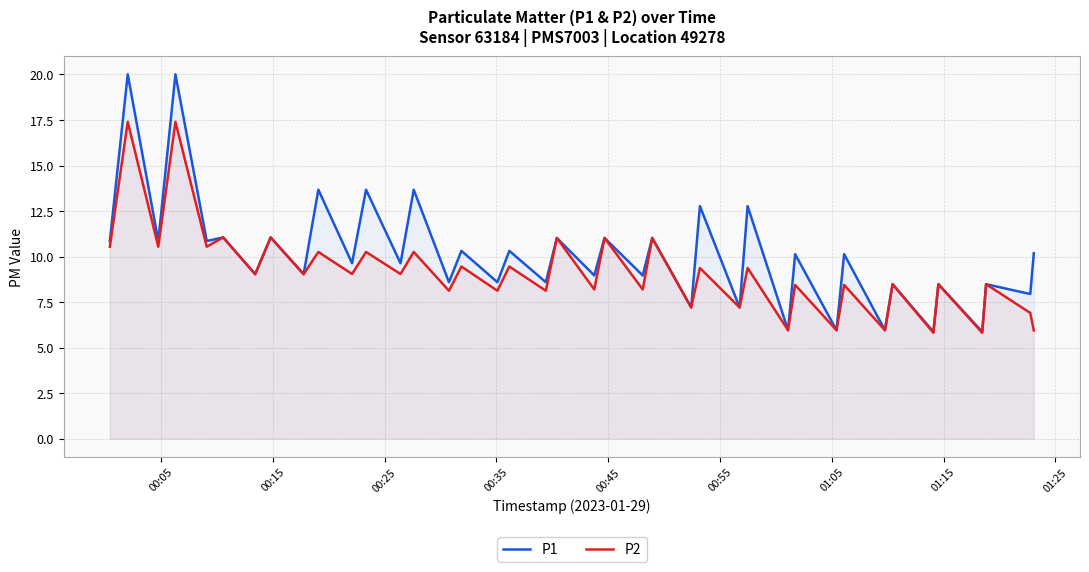

Reading right to left, list all the values displayed in this chart.

P1: 10.2	7.9	8.5	5.9	8.5	5.9	8.5	6.0	10.1	6.0	10.1	6.0	12.8	7.2	12.8	7.2	11.0	9.0	11.0	9.0	11.0	8.6	10.3	8.6	10.3	8.6	13.7	9.6	13.7	9.6	13.7	9.0	11.1	9.0	11.1	10.8	20.0	10.8	20.0	10.8
P2: 5.9	6.9	8.5	5.8	8.5	5.8	8.5	6.0	8.4	6.0	8.4	6.0	9.4	7.2	9.4	7.2	11.0	8.2	11.0	8.2	11.0	8.1	9.4	8.1	9.4	8.1	10.2	9.0	10.2	9.0	10.2	9.0	11.1	9.0	11.1	10.5	17.4	10.5	17.4	10.5